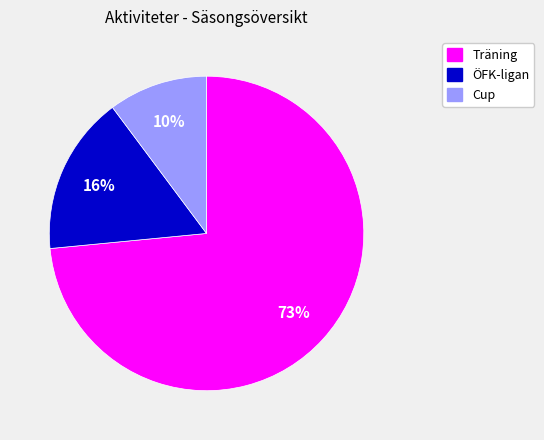

Which slice is the smallest?

Cup